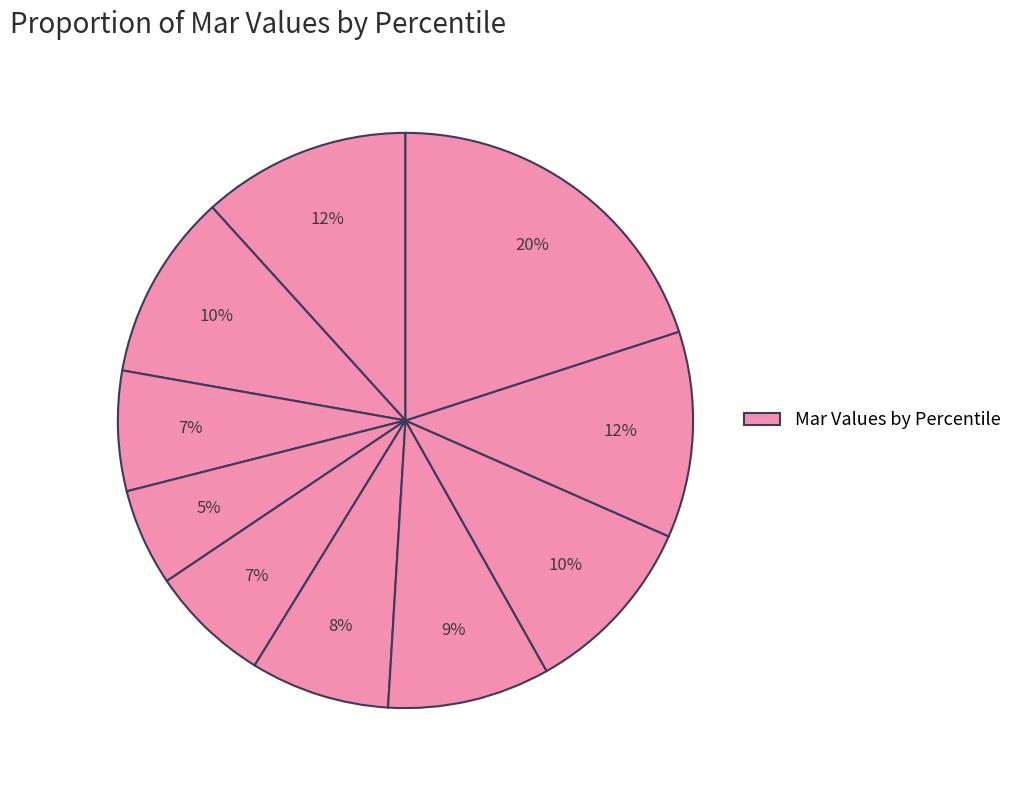

How many slices are in this pie chart?

10